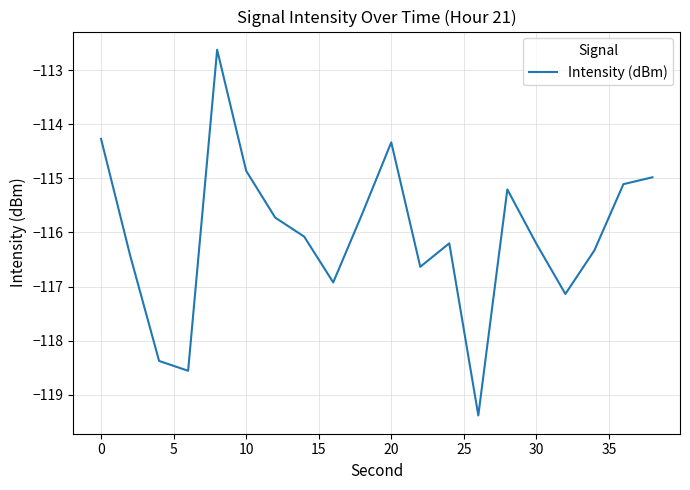

What is the maximum value shown in the chart?

-112.6